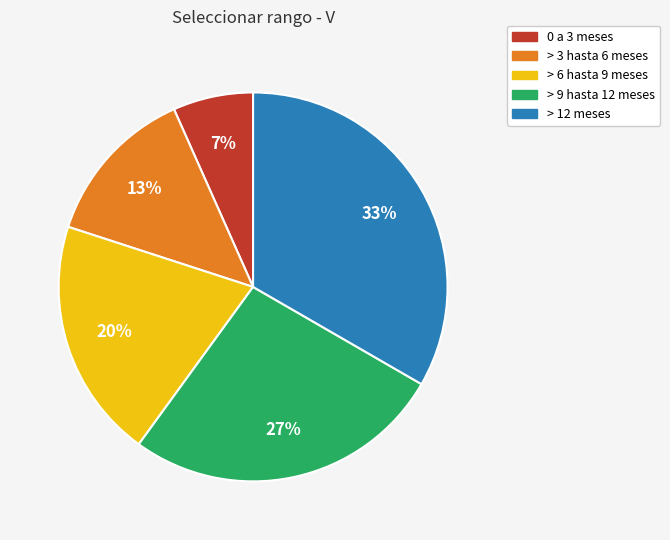

Count the number of slices in the pie.

5